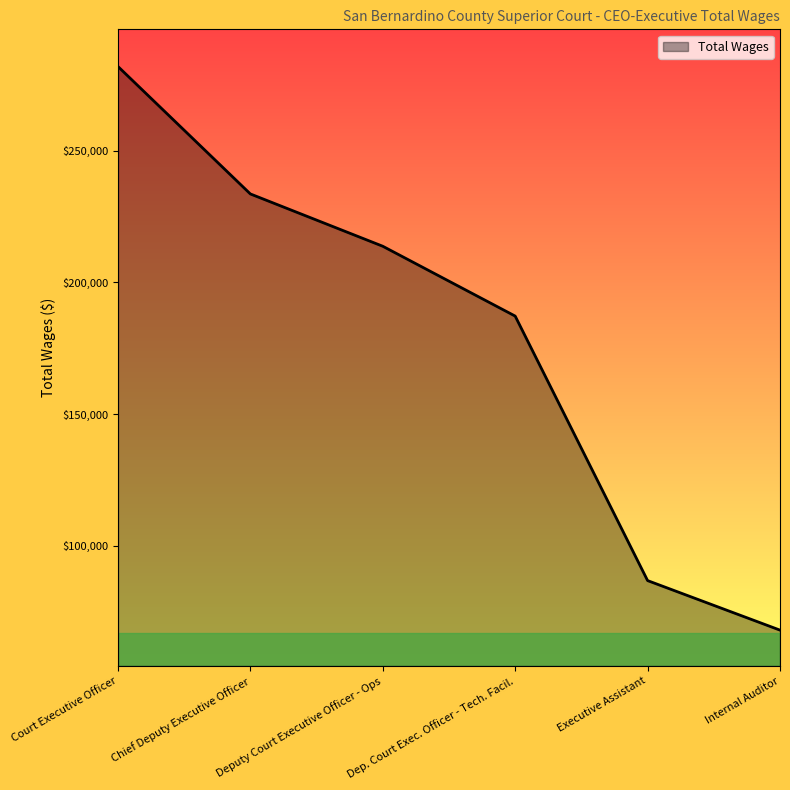

Reading right to left, extract all data points from this chart.

67995	86792	187170	213675	233527	281899